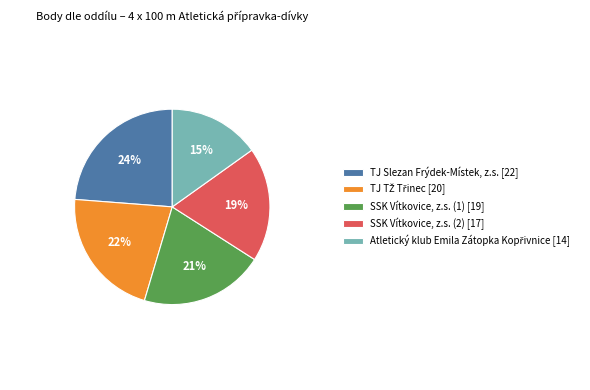

To the nearest percent, what portion does SSK Vítkovice, z.s. (2) [17] represent?

19%